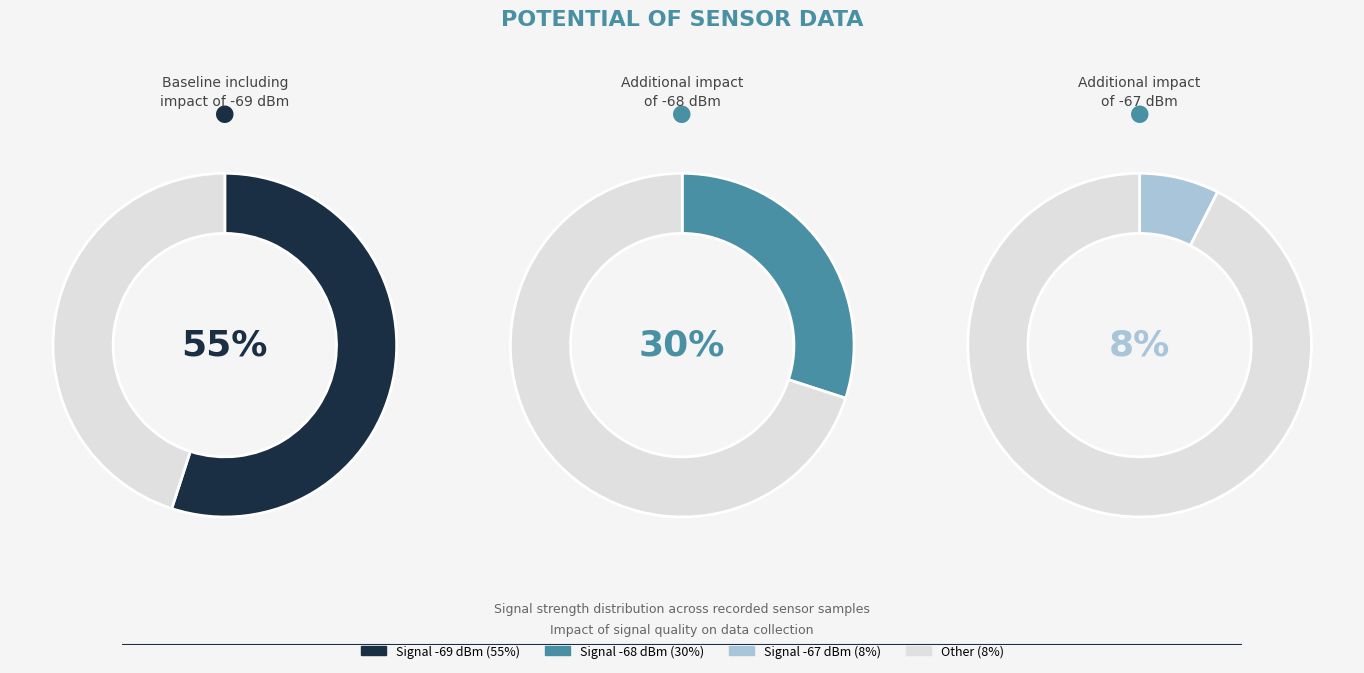

True or false: 37 accounts for 1% of the total.

False